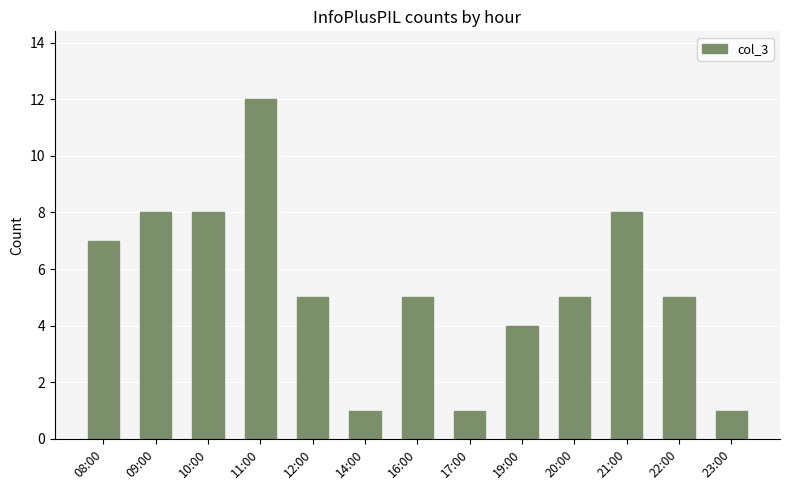

What is the value of the 10th bar from the left?

5